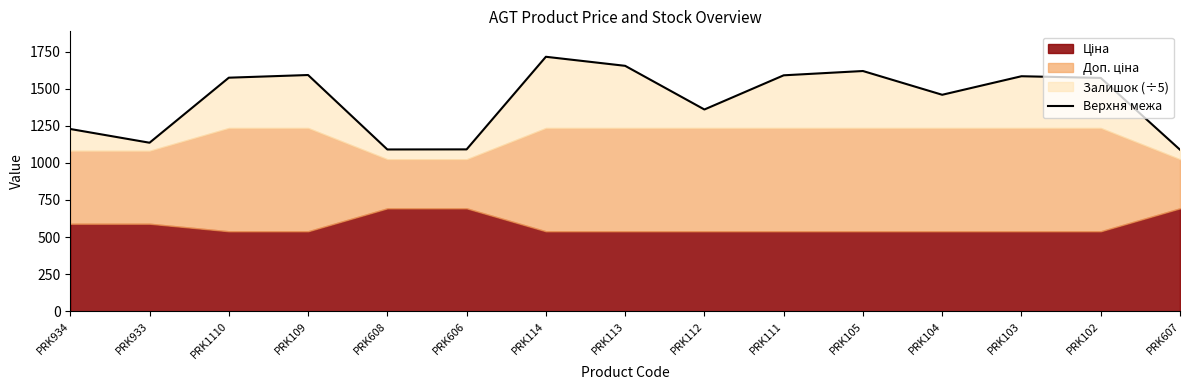

Where is the data nearest to the value 1402?

PRK112